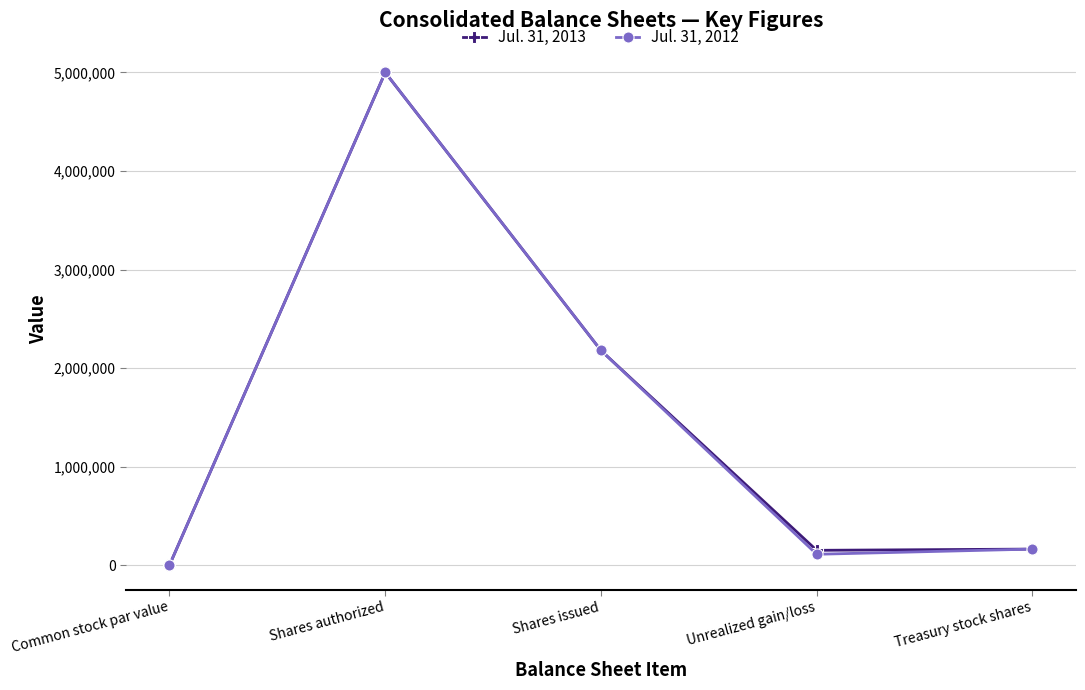

At Unrealized gain/loss, list the series in order from largest to smallest.

Jul. 31, 2013, Jul. 31, 2012